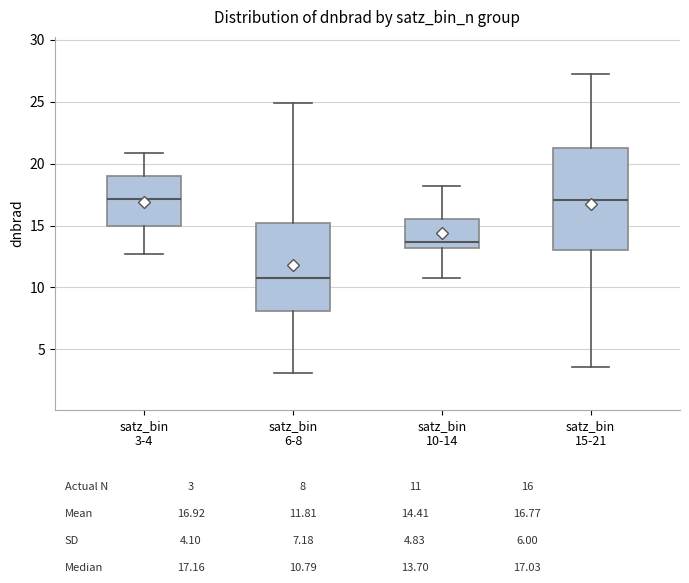

Where is the lower edge of the box for satz_bin 15-21 on the y-axis? The values are not printed on the chart, so give them approximately, as read against the axis.

13.0